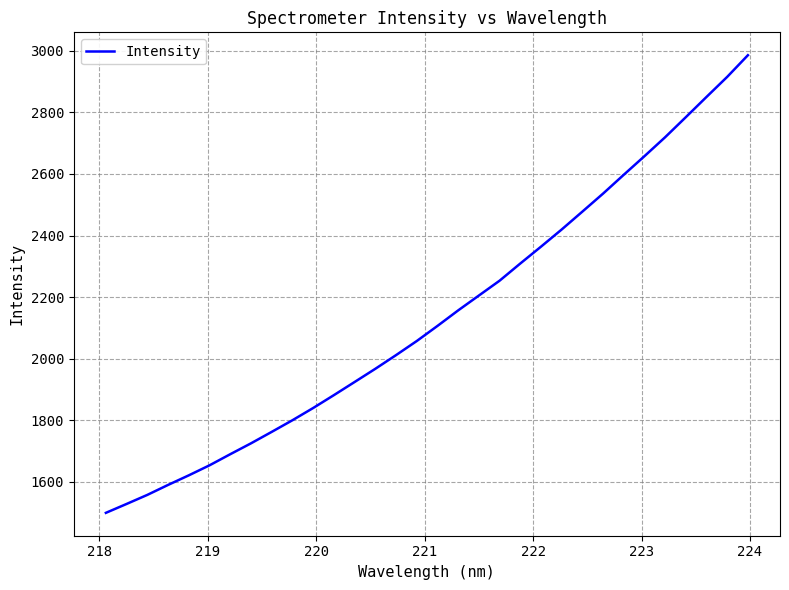

What is the smallest value displayed?

1499.5